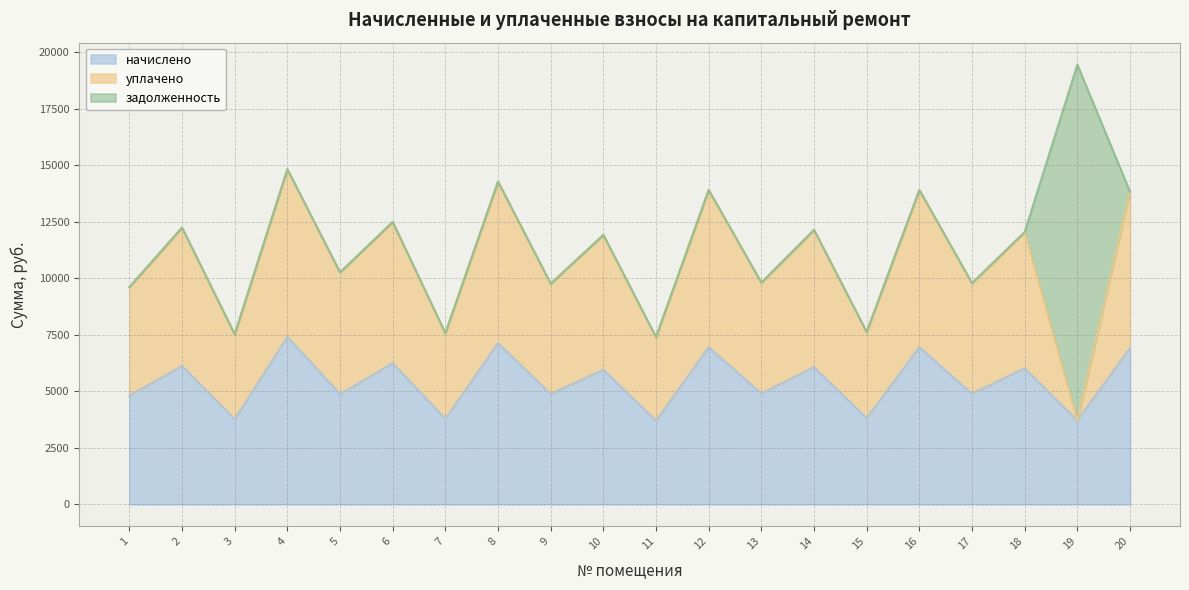

At 5, list the series in order from smallest to largest.

задолженность, начислено, уплачено